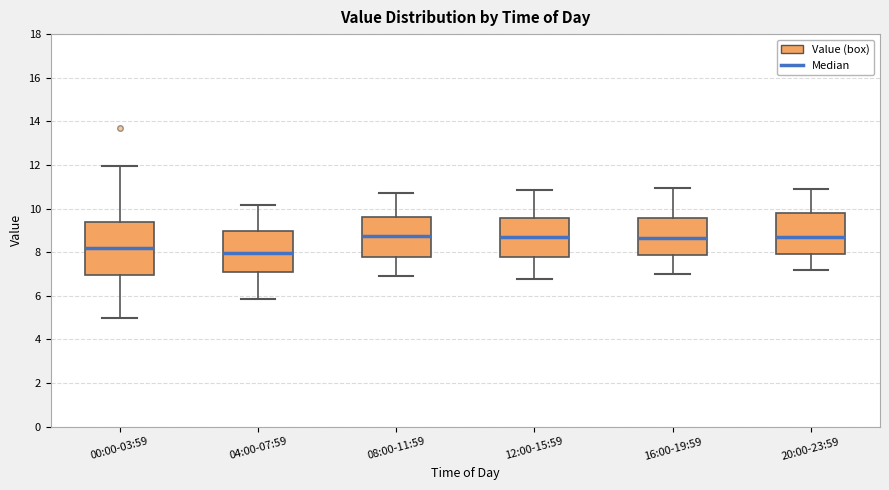

Reading left to right, transcribe this box plot: for each box, give where its median line is, the range the box spans, and where its two whiskers end, as read against the y-axis. The values are not printed on the chart, so give them approximately, as read against the axis.

00:00-03:59: median 8.2, box 7.0 to 9.4, whiskers 5.0 to 12.0
04:00-07:59: median 8.0, box 7.2 to 9.0, whiskers 5.8 to 10.2
08:00-11:59: median 8.8, box 7.8 to 9.6, whiskers 7.0 to 10.8
12:00-15:59: median 8.6, box 7.8 to 9.6, whiskers 6.8 to 10.8
16:00-19:59: median 8.6, box 7.8 to 9.6, whiskers 7.0 to 11.0
20:00-23:59: median 8.8, box 8.0 to 9.8, whiskers 7.2 to 11.0